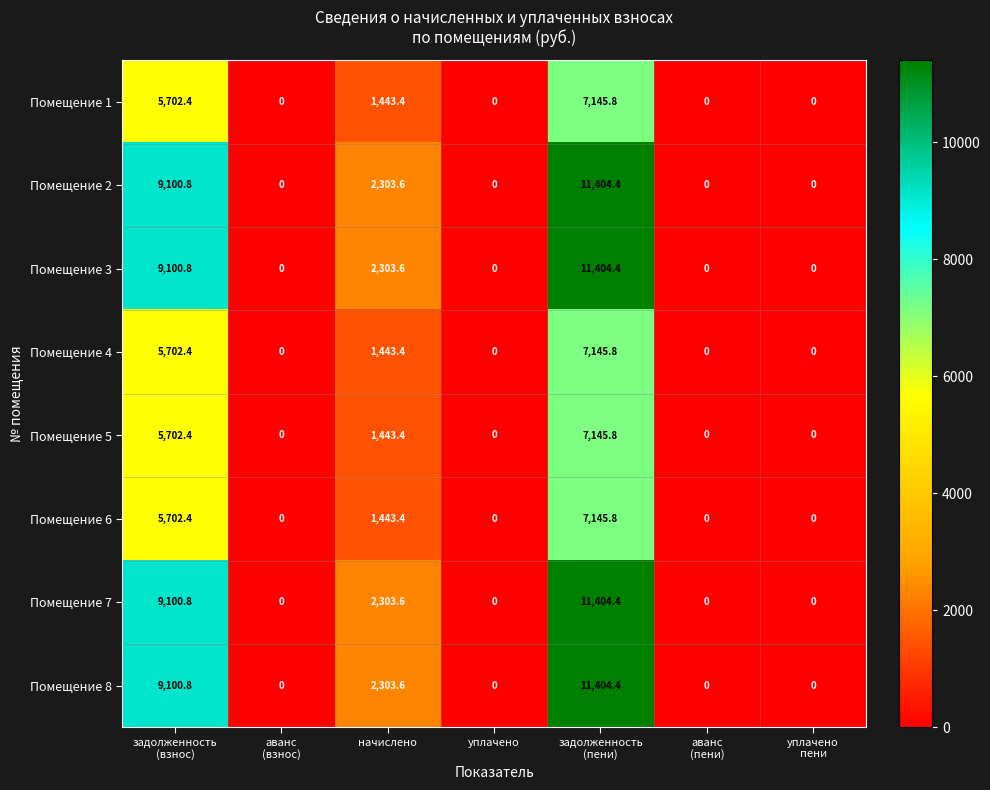

What is the average value of the Помещение 3 series?

3258.4